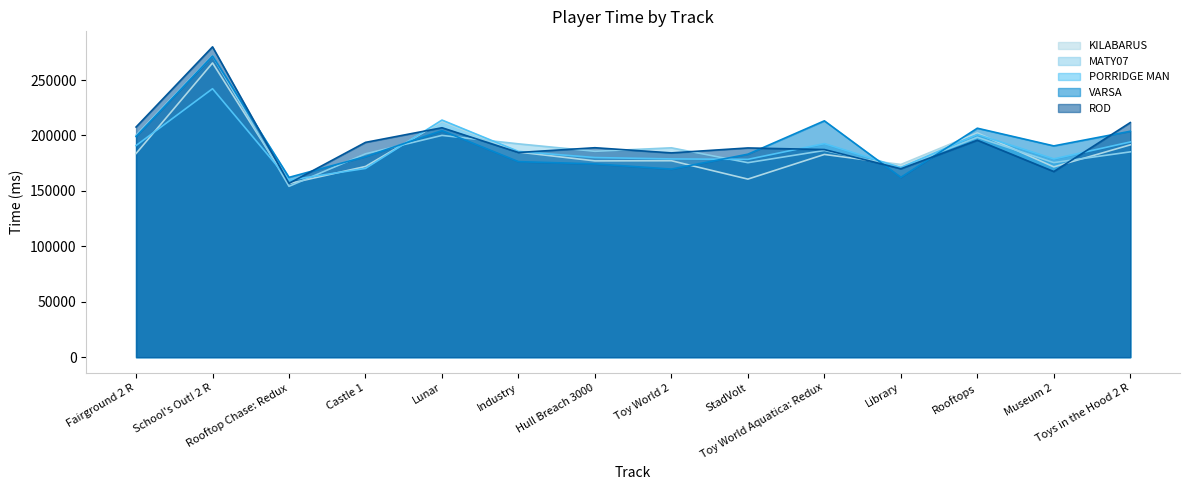

Reading left to right, list all the values displayed in this chart.

KILABARUS: Fairground 2 R=183720	School's Out! 2 R=265409	Rooftop Chase: Redux=156580	Castle 1=172040	Lunar=212576	Industry=185017	Hull Breach 3000=177070	Toy World 2=177208	StadVolt=160636	Toy World Aquatica: Redux=182887	Library=173828	Rooftops=202324	Museum 2=171680	Toys in the Hood 2 R=191547
MATY07: Fairground 2 R=200246	School's Out! 2 R=271935	Rooftop Chase: Redux=154123	Castle 1=183427	Lunar=200063	Industry=192443	Hull Breach 3000=185720	Toy World 2=188850	StadVolt=175454	Toy World Aquatica: Redux=186484	Library=171330	Rooftops=198358	Museum 2=175498	Toys in the Hood 2 R=185214
PORRIDGE MAN: Fairground 2 R=190905	School's Out! 2 R=242182	Rooftop Chase: Redux=159685	Castle 1=170273	Lunar=213906	Industry=185596	Hull Breach 3000=180073	Toy World 2=178855	StadVolt=178440	Toy World Aquatica: Redux=192666	Library=171071	Rooftops=200895	Museum 2=178858	Toys in the Hood 2 R=194139
VARSA: Fairground 2 R=199096	School's Out! 2 R=271713	Rooftop Chase: Redux=162201	Castle 1=180923	Lunar=204363	Industry=176379	Hull Breach 3000=174376	Toy World 2=169659	StadVolt=183108	Toy World Aquatica: Redux=213206	Library=162251	Rooftops=206546	Museum 2=190589	Toys in the Hood 2 R=203808
ROD: Fairground 2 R=207610	School's Out! 2 R=279947	Rooftop Chase: Redux=156786	Castle 1=193769	Lunar=206968	Industry=184640	Hull Breach 3000=188939	Toy World 2=184278	StadVolt=188739	Toy World Aquatica: Redux=187298	Library=169947	Rooftops=195686	Museum 2=167447	Toys in the Hood 2 R=211636